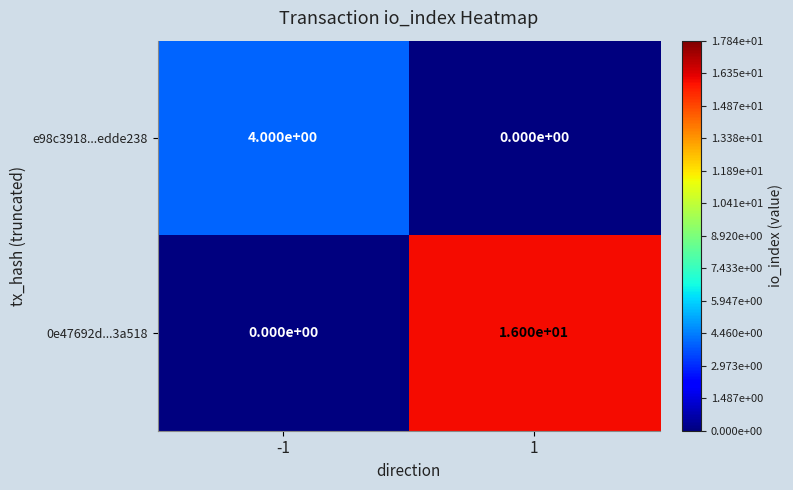

Which series changed the most between -1 and 1?

0e47692d...3a518